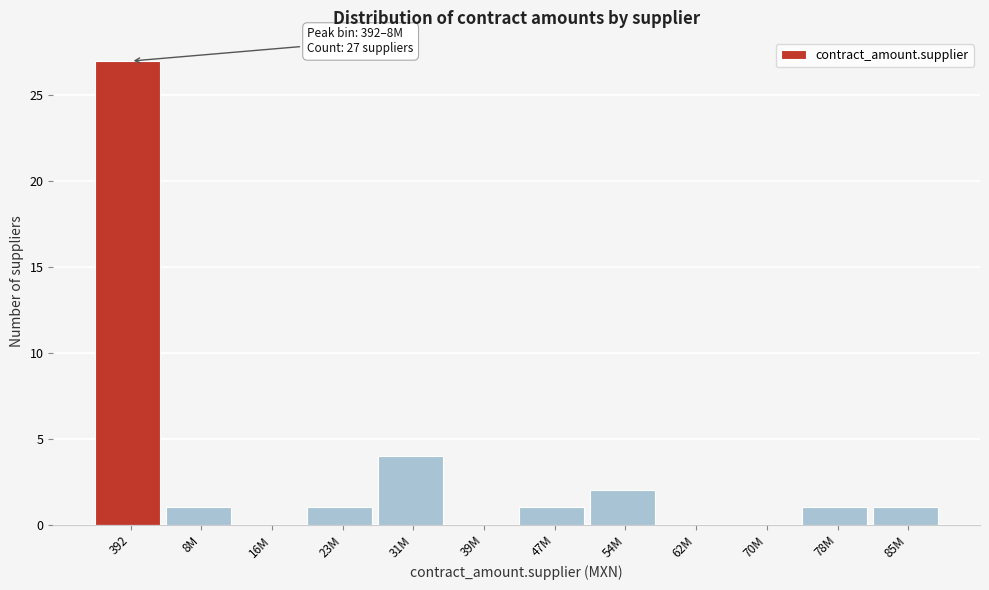

Reading left to right, extract all data points from this chart.

392=27	8M=1	16M=0	23M=1	31M=4	39M=0	47M=1	54M=2	62M=0	70M=0	78M=1	85M=1